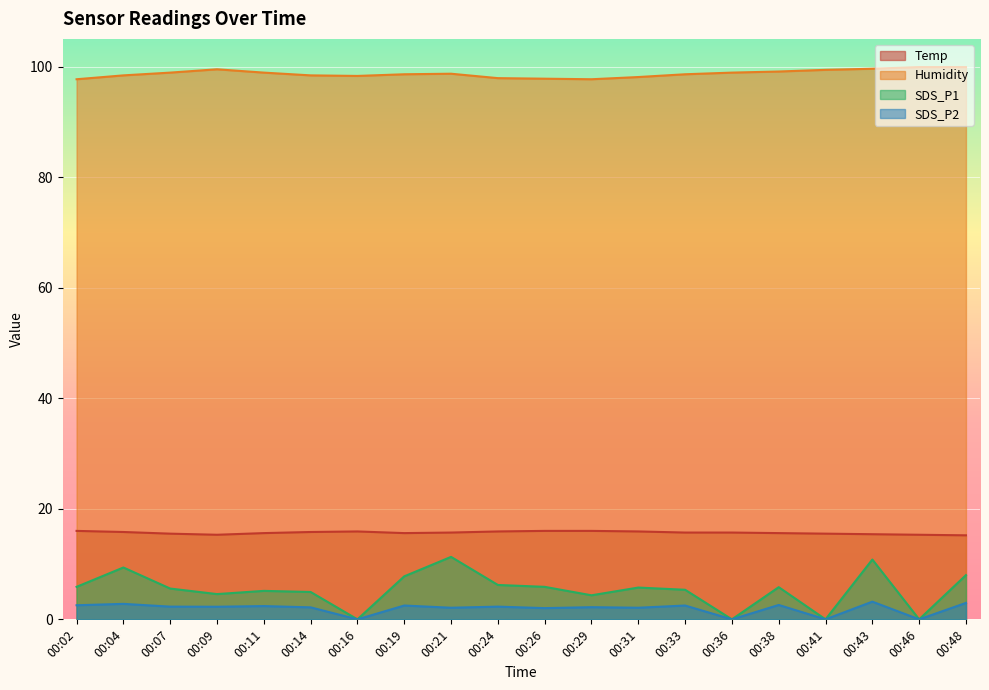

Which series has the widest spread of values?

SDS_P1